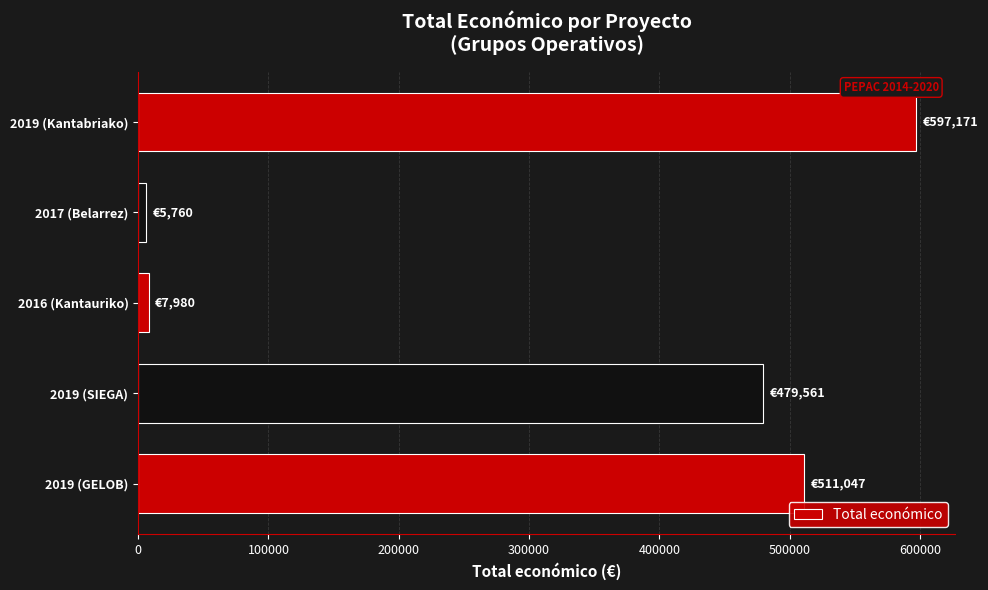

What is the sum of all values?

1601519